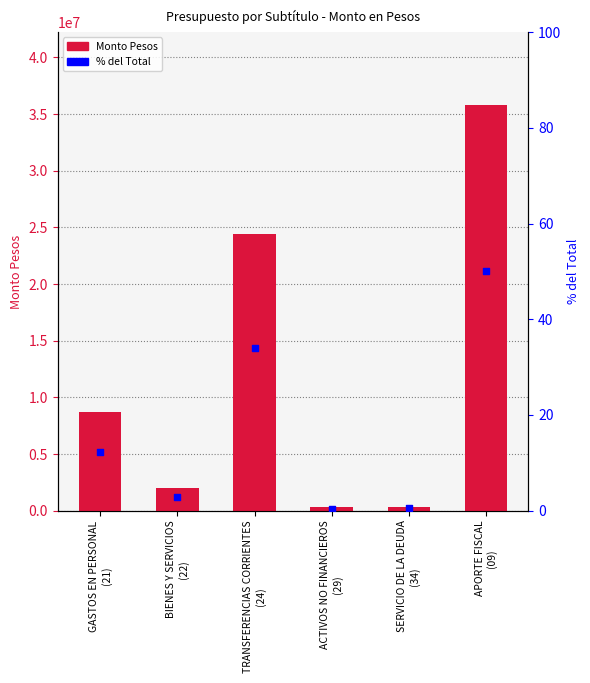

What are all the series names shown in the legend?

Monto Pesos, % del Total